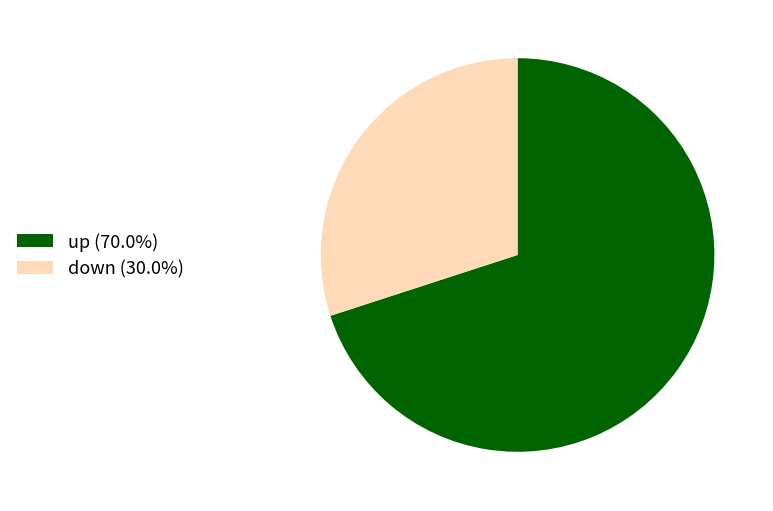

Is there any slice that represents more than half of the pie?

Yes